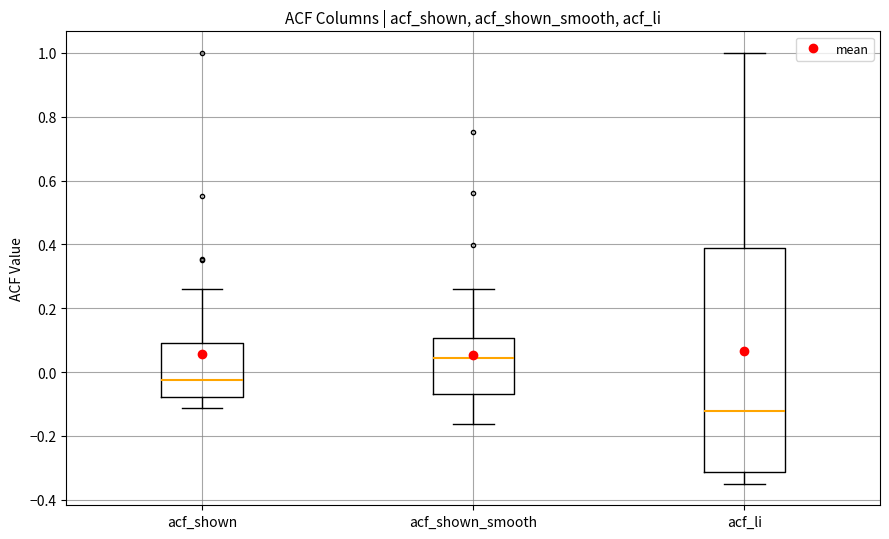

Where does the upper whisker of the box for acf_li end on the y-axis? The values are not printed on the chart, so give them approximately, as read against the axis.

1.00